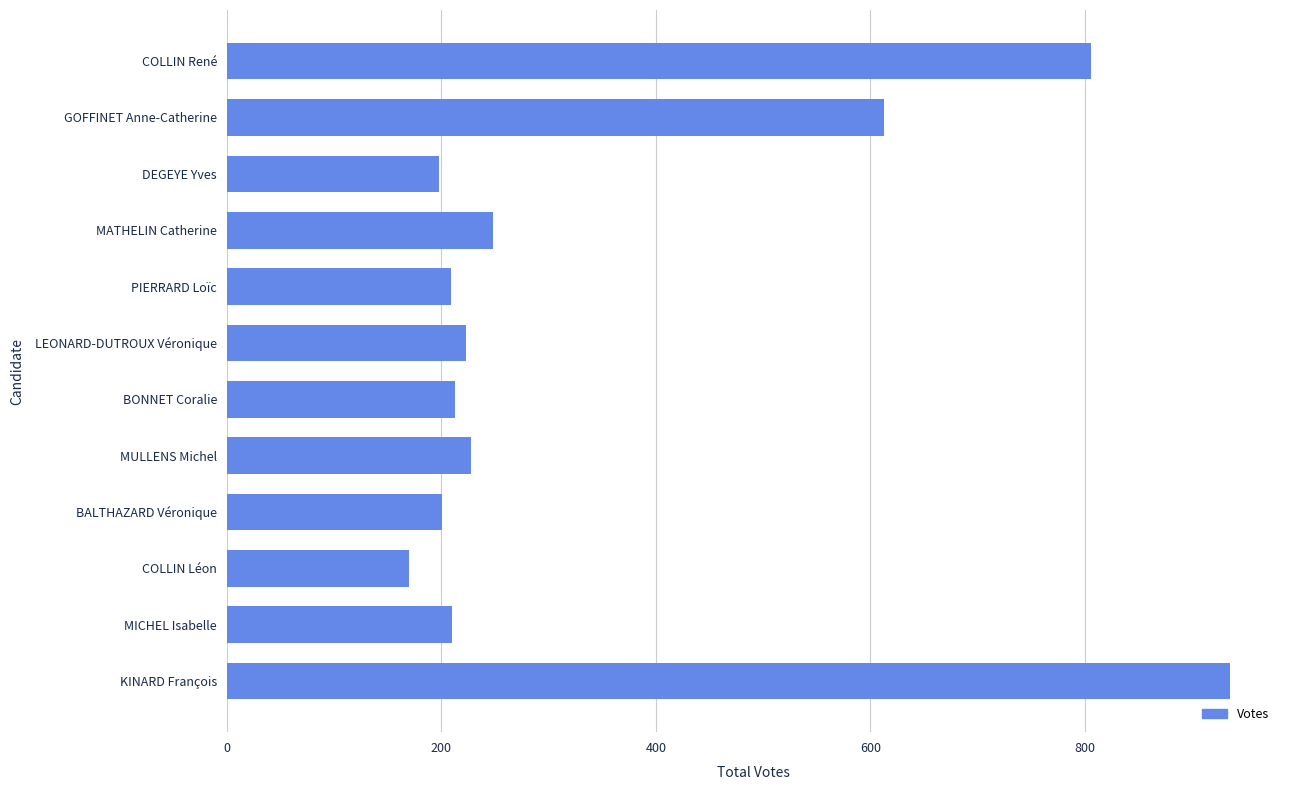

What is the sum of the values at COLLIN René and BALTHAZARD Véronique?

1007